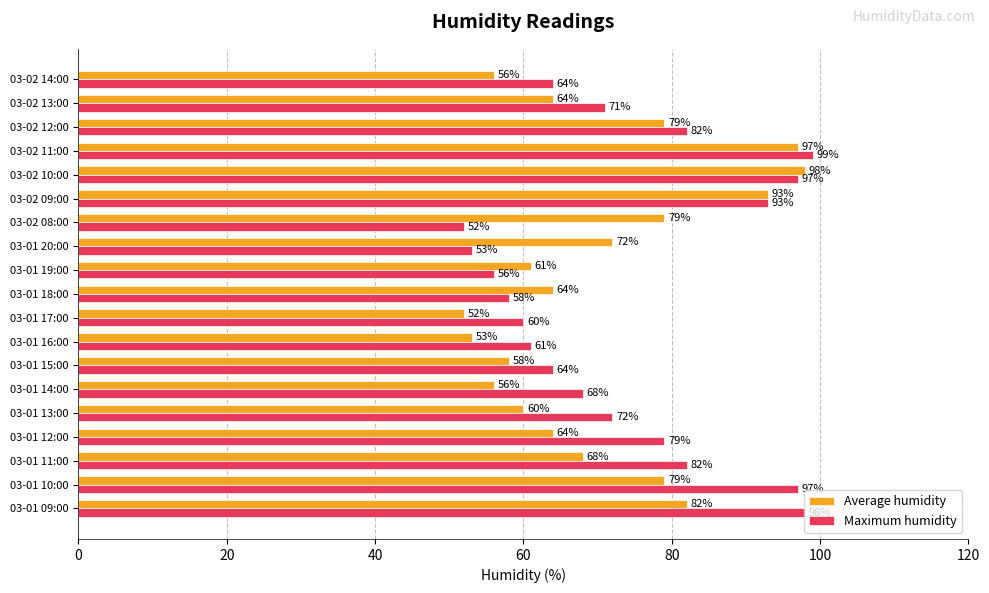

At which category does the chart reach its peak across all series?

03-02 11:00